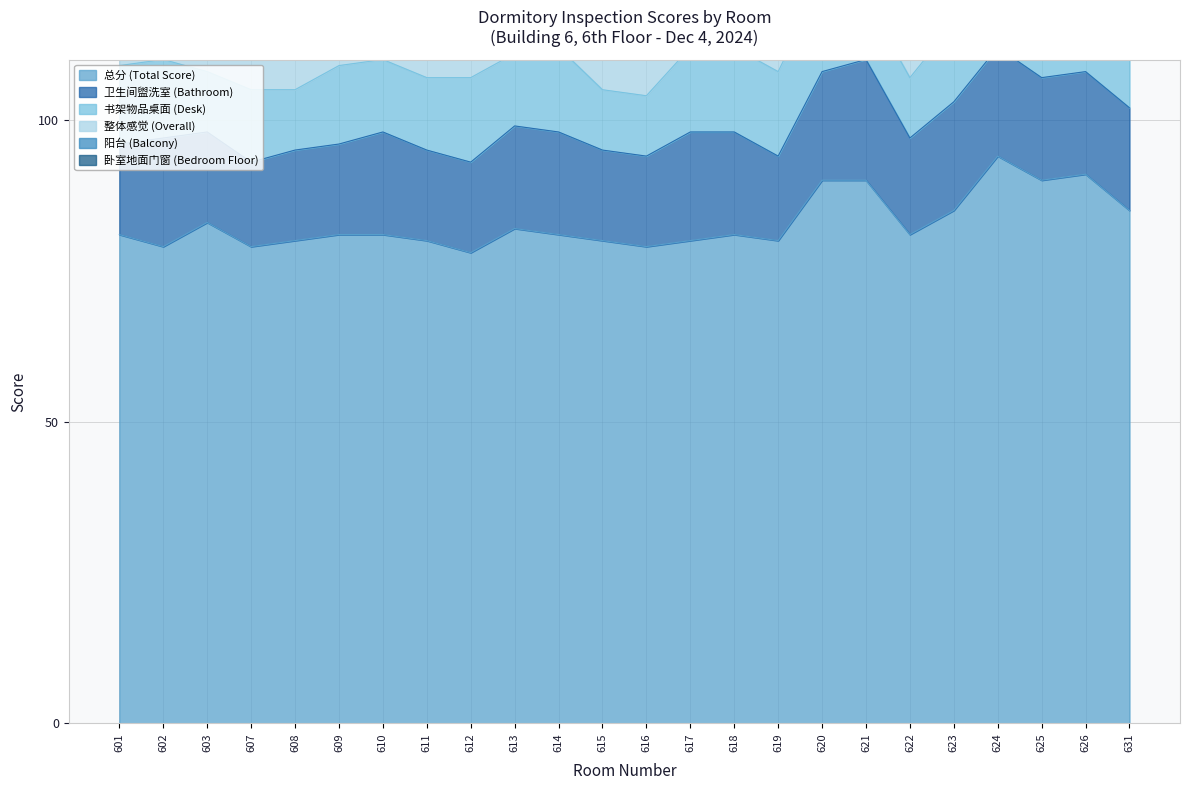

Which series has the largest total across all categories?

总分 (Total Score)